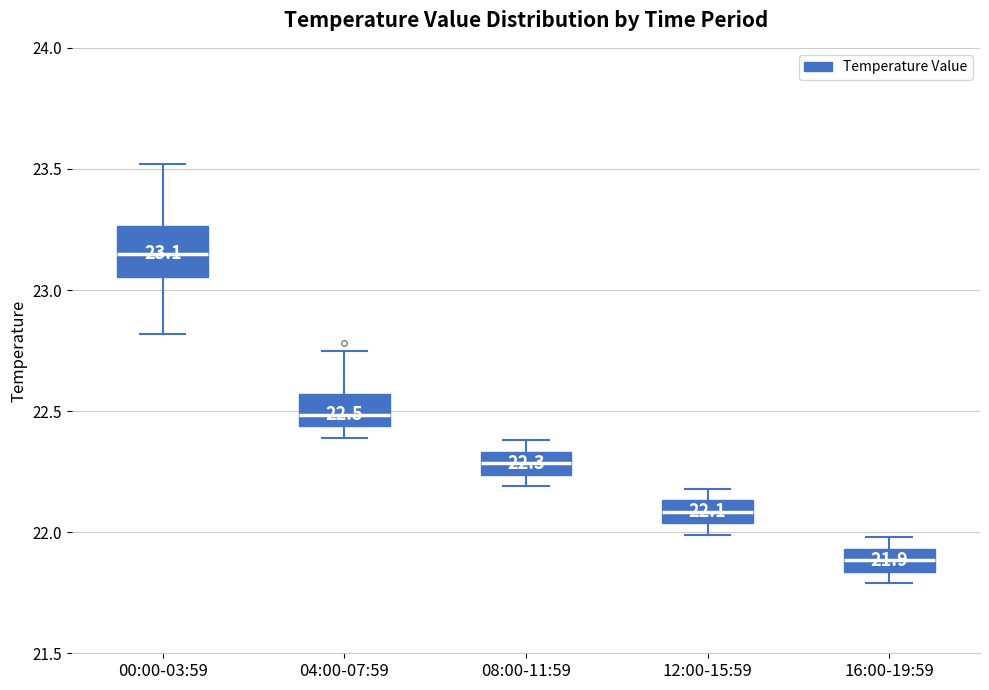

Which box has the highest median line?

00:00-03:59